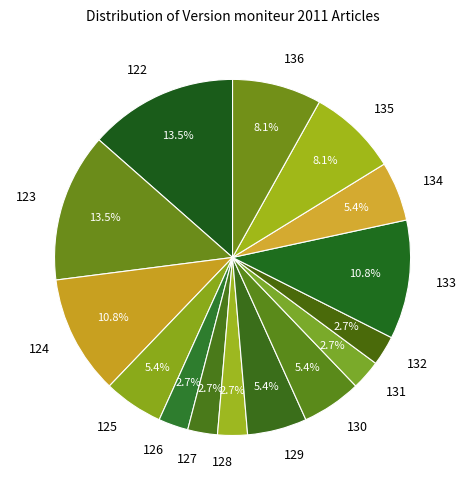

To the nearest percent, what is the average slice percentage?

7%